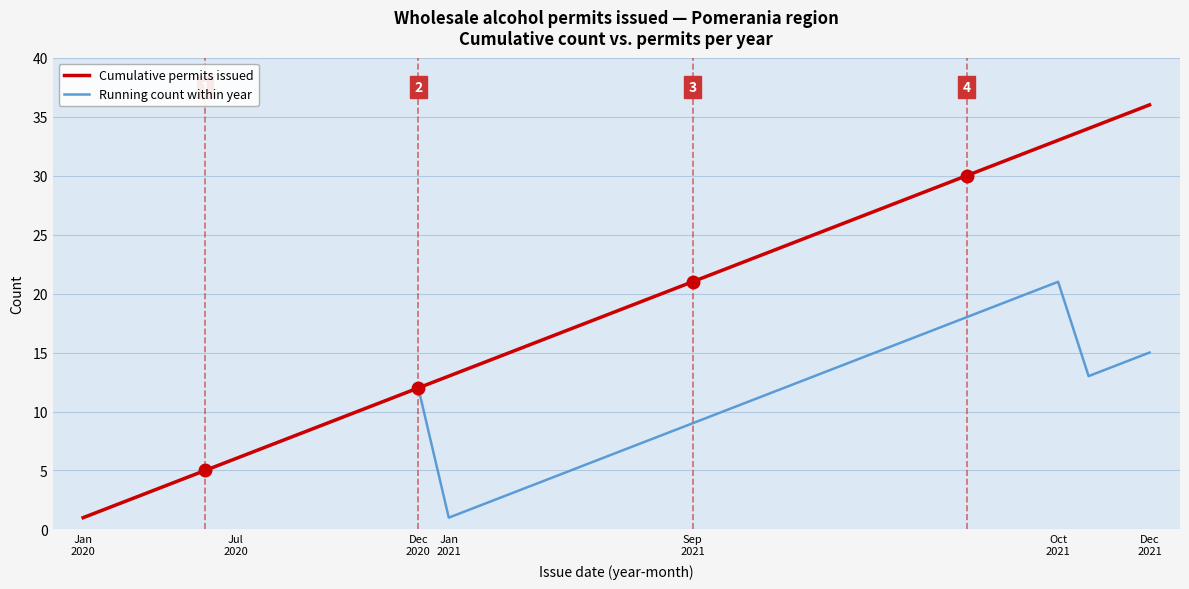

Which series has the largest total across all categories?

Cumulative permits issued